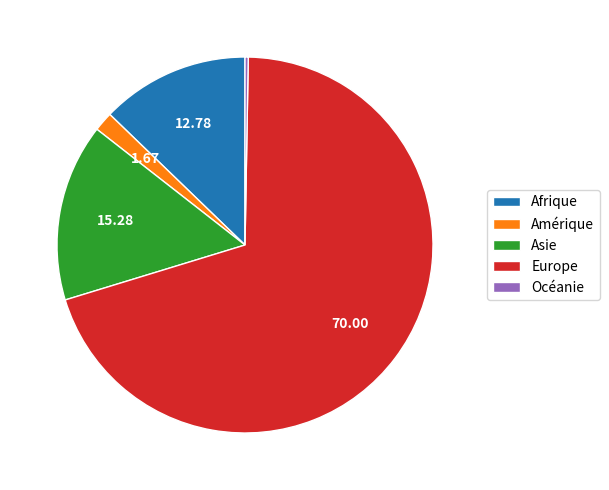

Rank the categories by value from lowest to highest.

Océanie, Amérique, Afrique, Asie, Europe